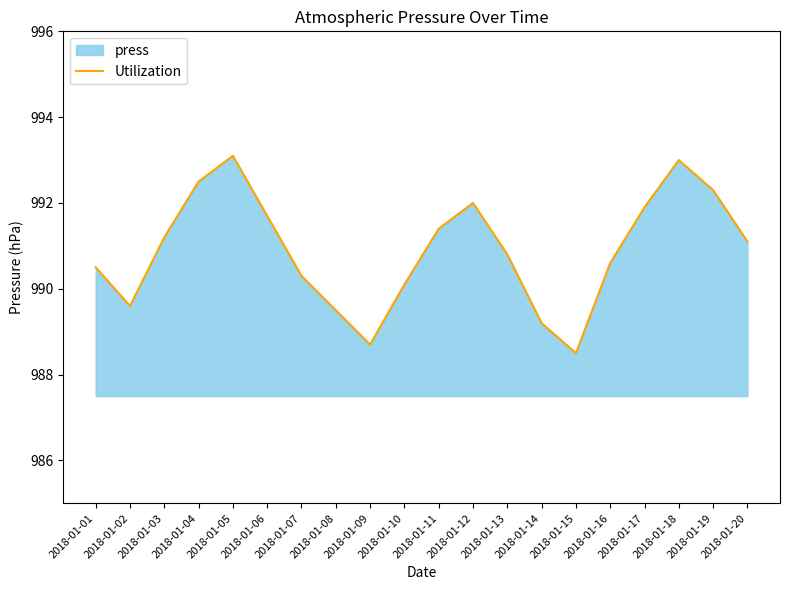

Does the chart have visible grid lines?

No